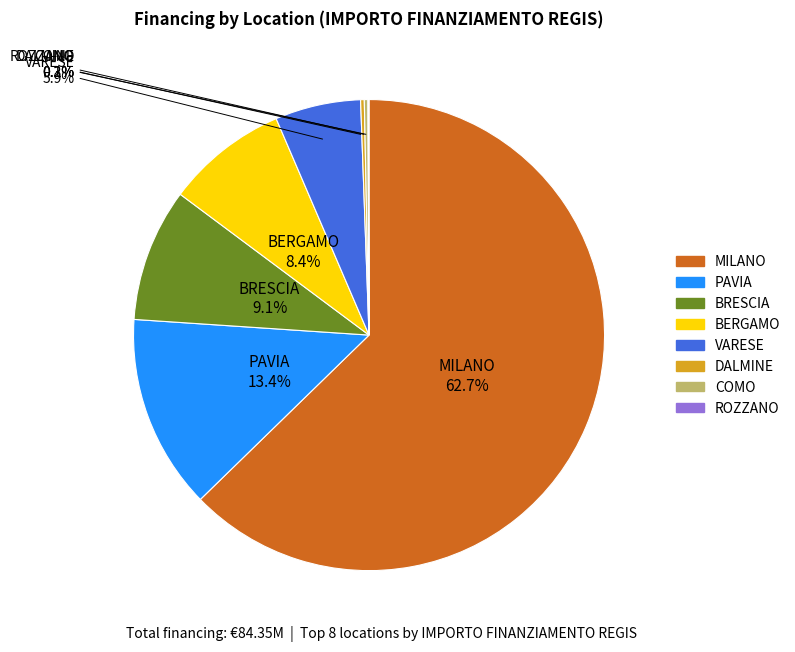

Is there a majority slice in this chart?

Yes